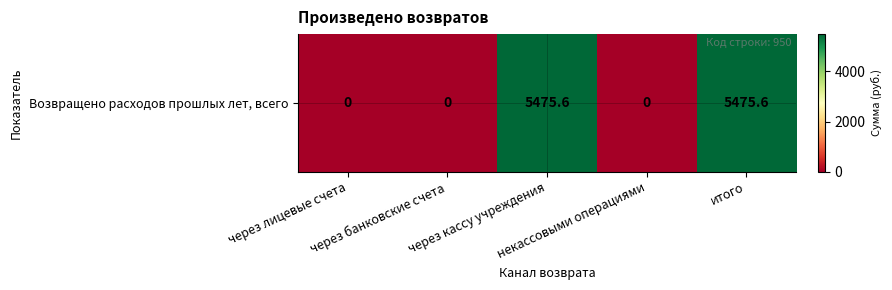

How many distinct data groups are displayed?

1